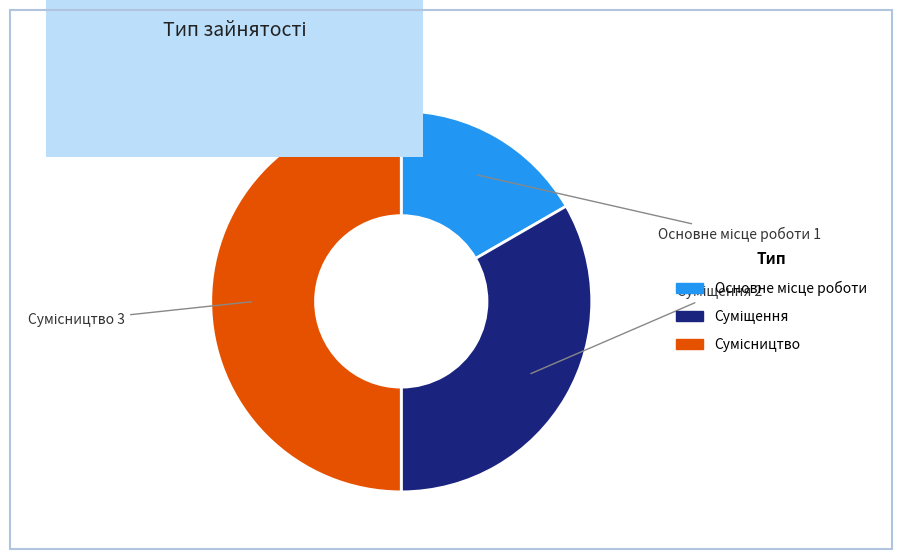

To the nearest percent, what percentage of the pie is Основне місце роботи?

17%